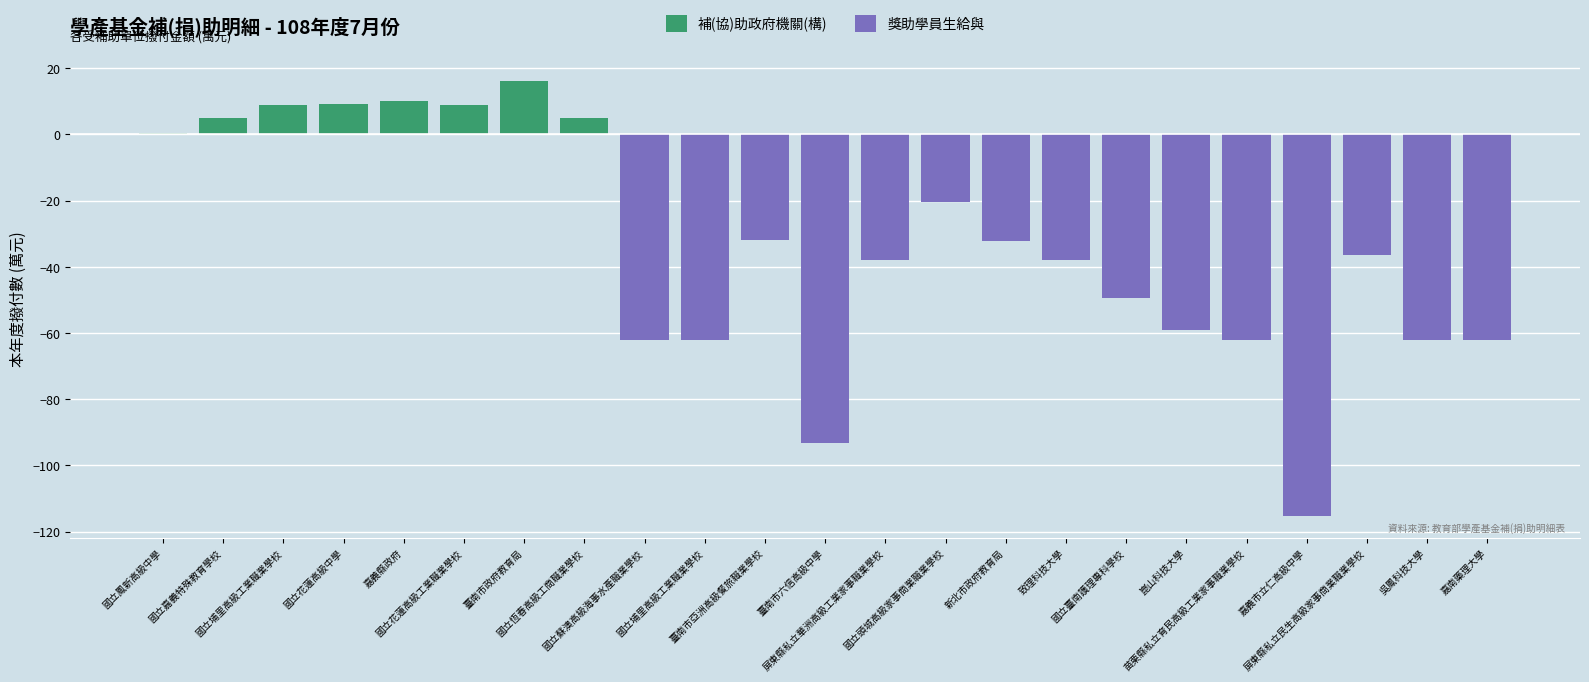

What is the difference between the maximum and second lowest values in the 補(協)助政府機關(構) series?

11.1